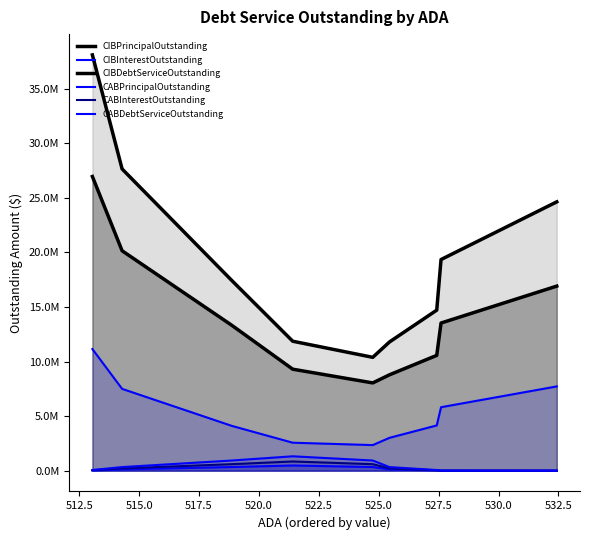

True or false: CABPrincipalOutstanding and CIBInterestOutstanding intersect in this chart.

False